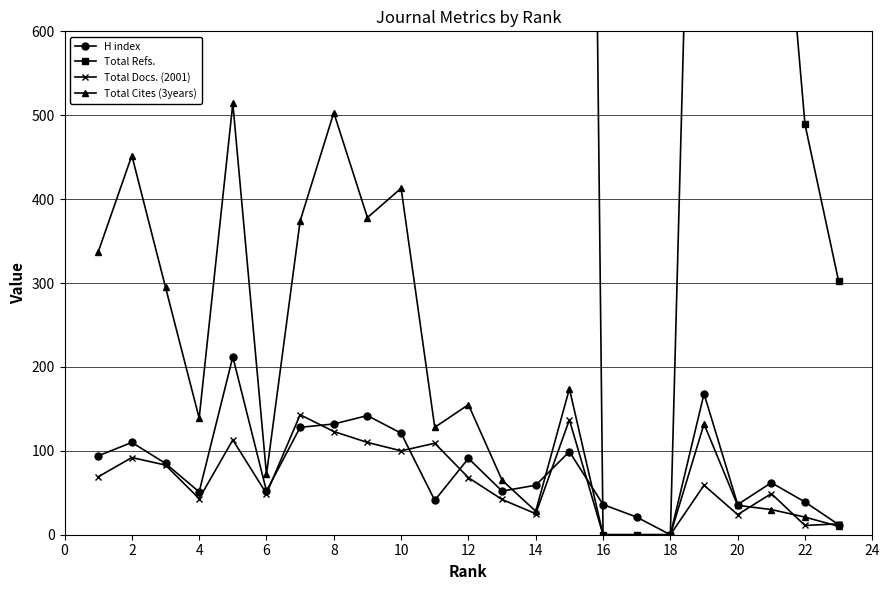

Is the value of Total Cites (3years) at 16 greater than the value of H index at 20?

No